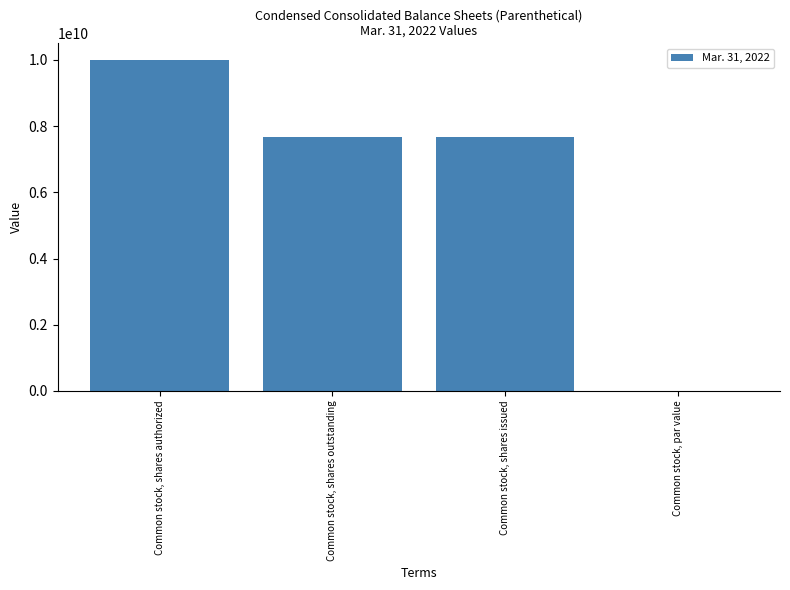

Between Common stock, par value and Common stock, shares outstanding, which is larger?

Common stock, shares outstanding